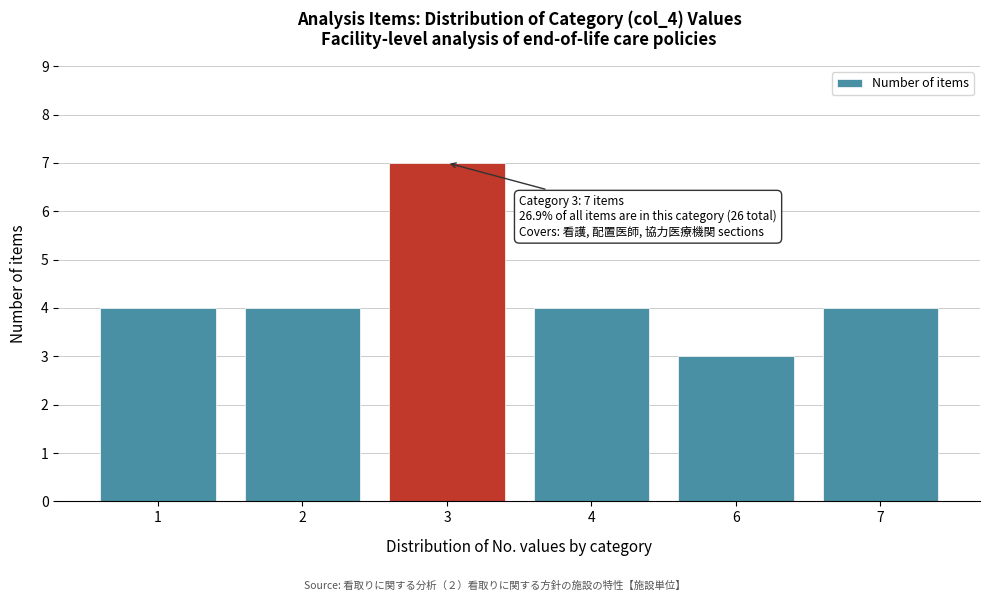

Reading left to right, list all the values displayed in this chart.

1=4	2=4	3=7	4=4	6=3	7=4